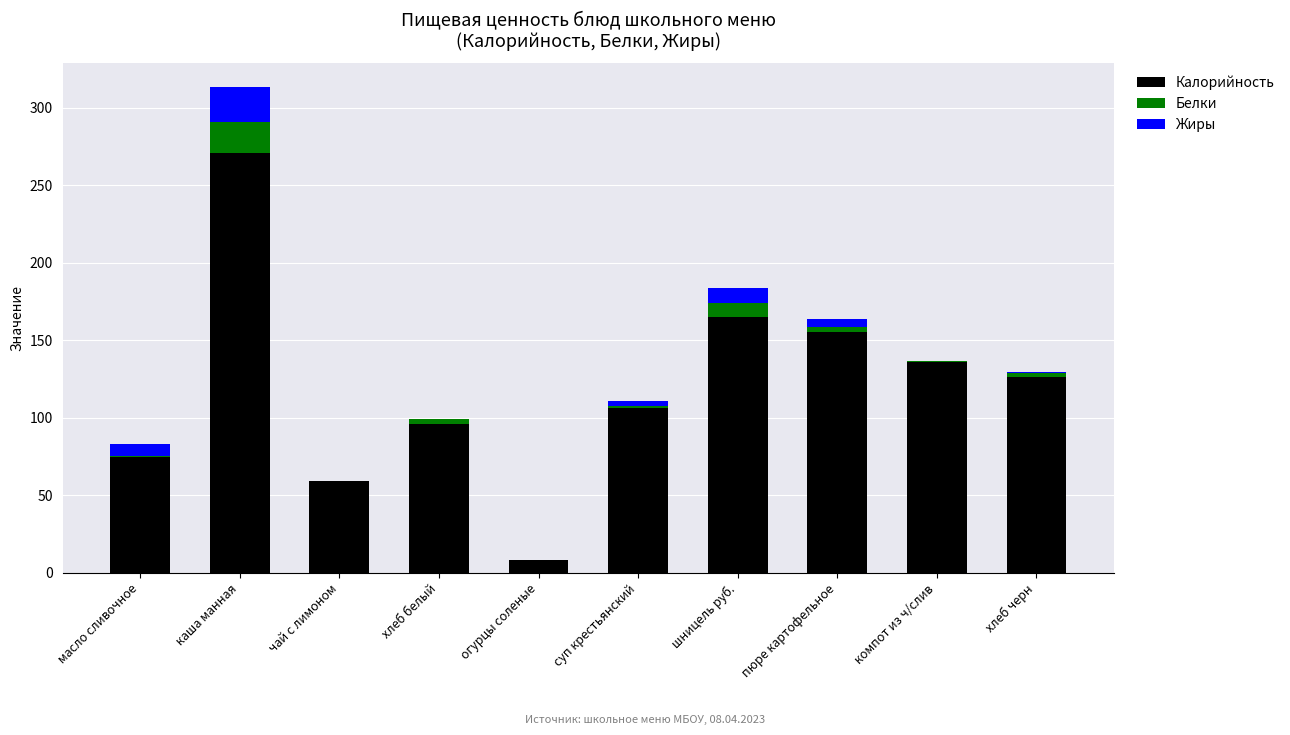

What are all the series names shown in the legend?

Калорийность, Белки, Жиры